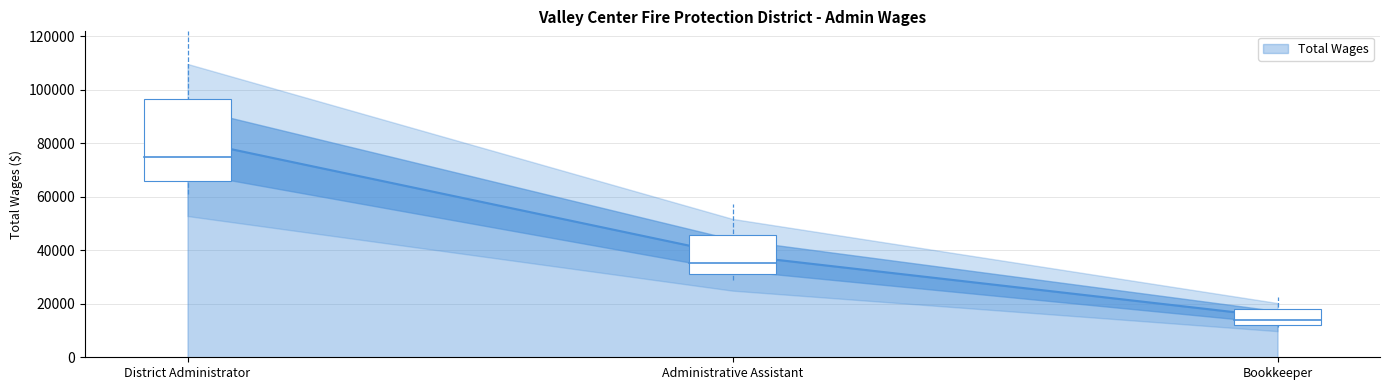

Rank the categories by value from highest to lowest.

District Administrator, Administrative Assistant, Bookkeeper